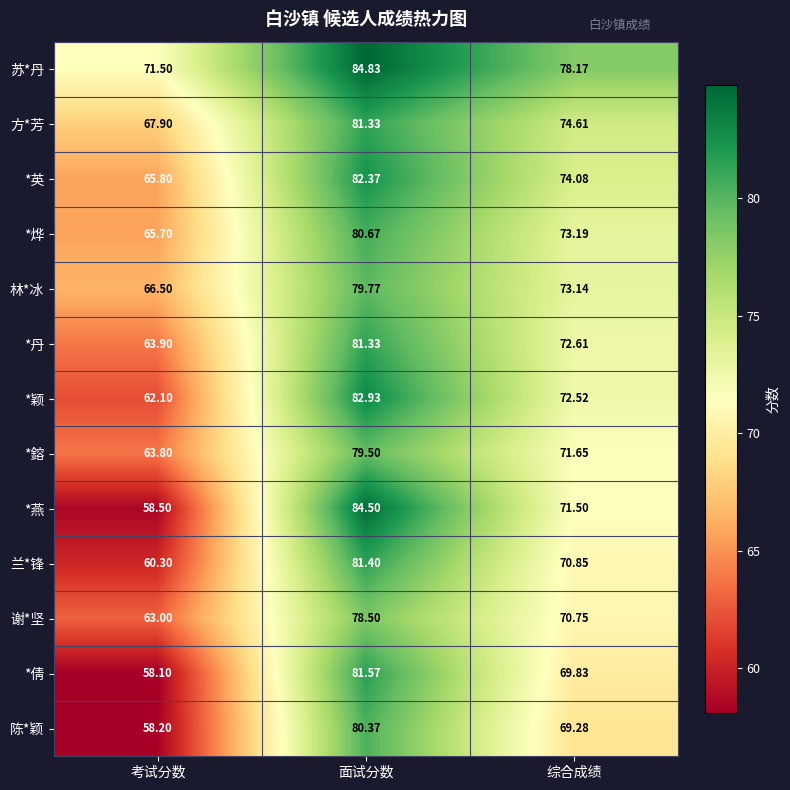

Which series has the largest total across all categories?

苏*丹